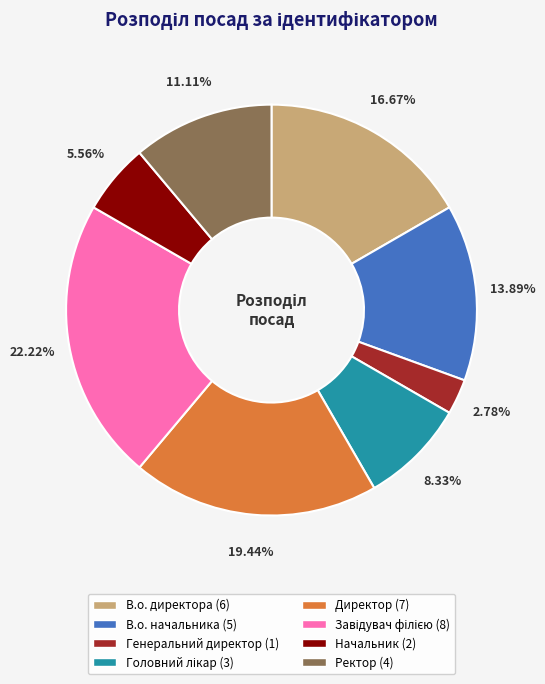

To the nearest percent, what is the difference between the Директор and В.о. начальника slice percentages?

6%